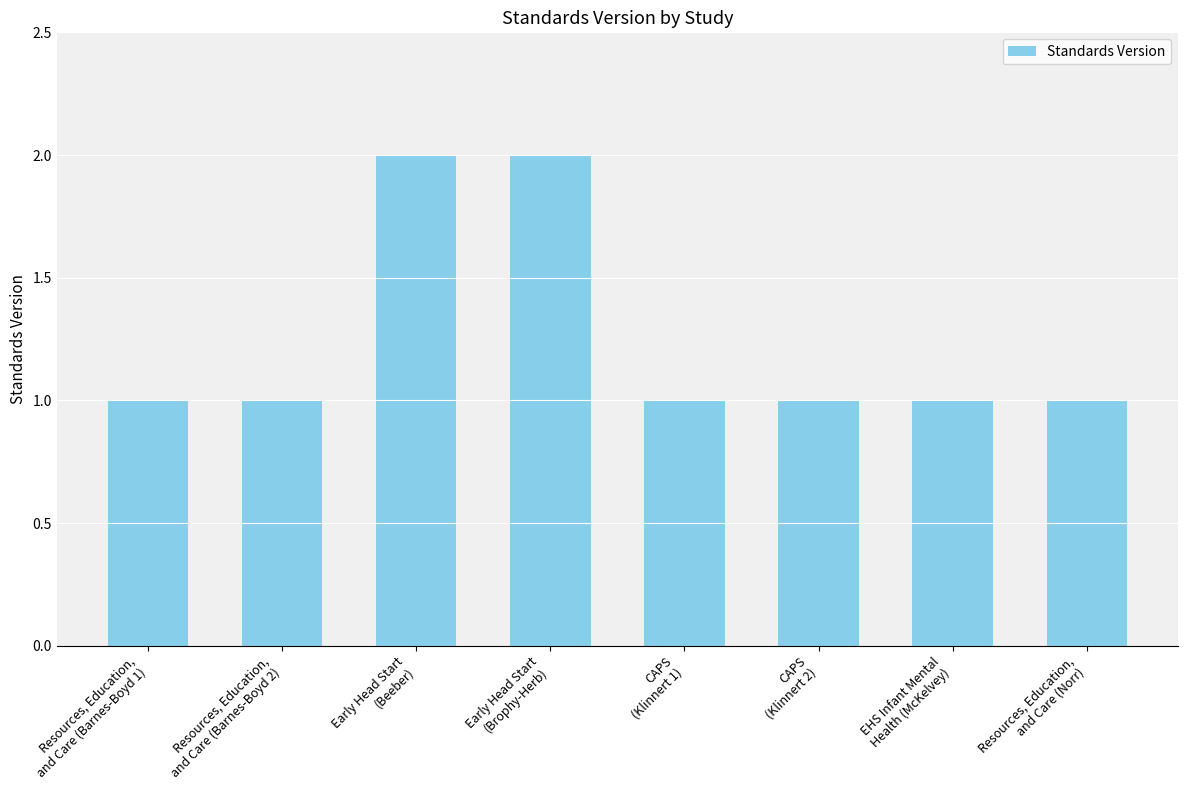

What is the greatest value displayed?

2